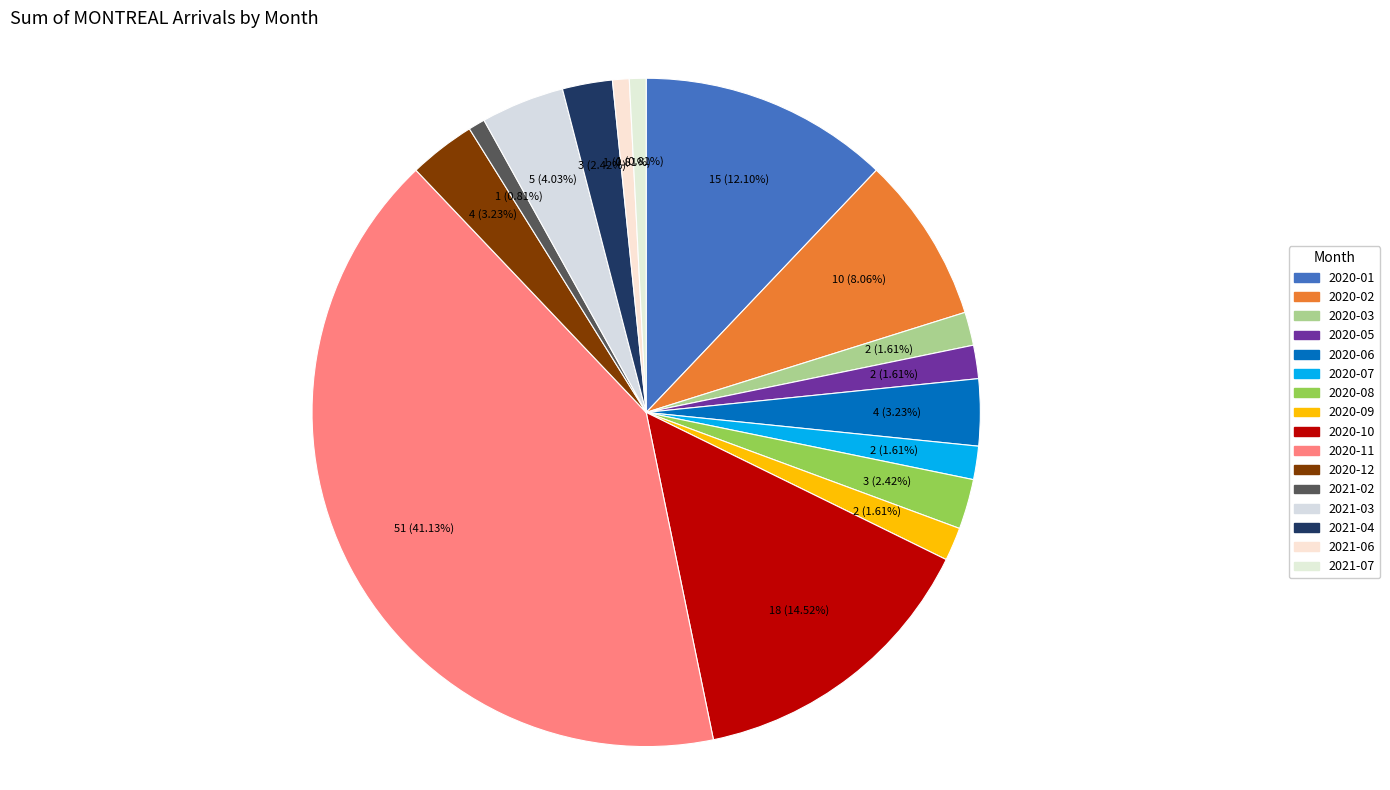

Does any single category account for the majority?

No